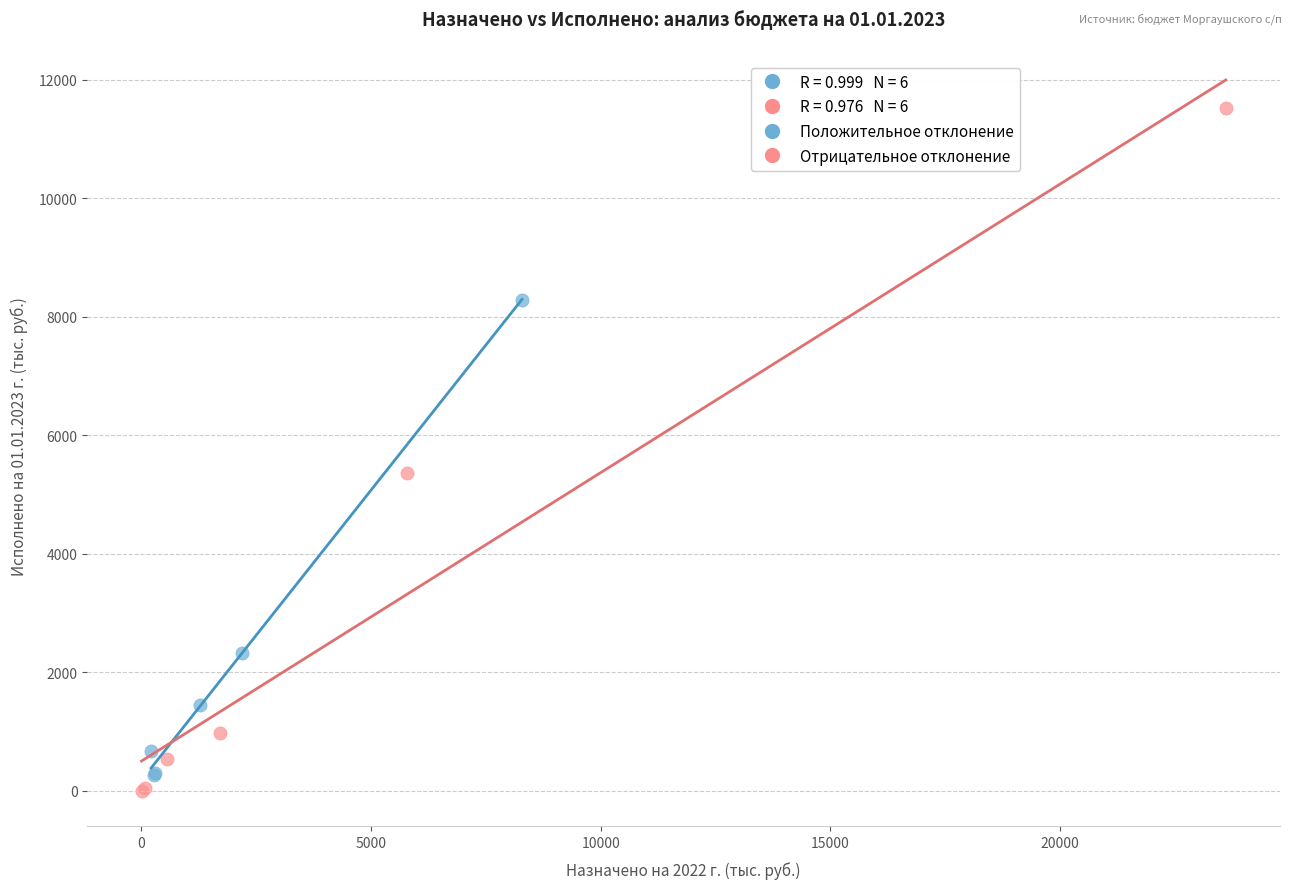

Which series contains the highest Y value?

Отрицательное отклонение